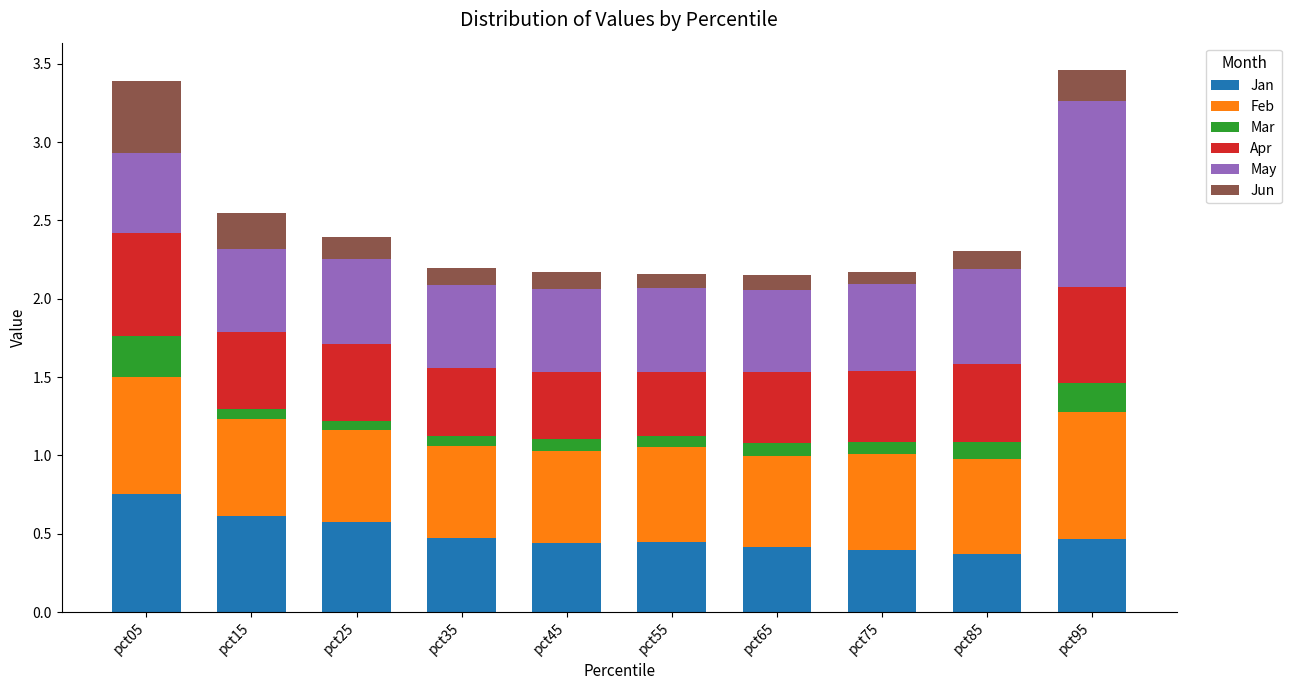

What is the sum of all Jan values?

5.0